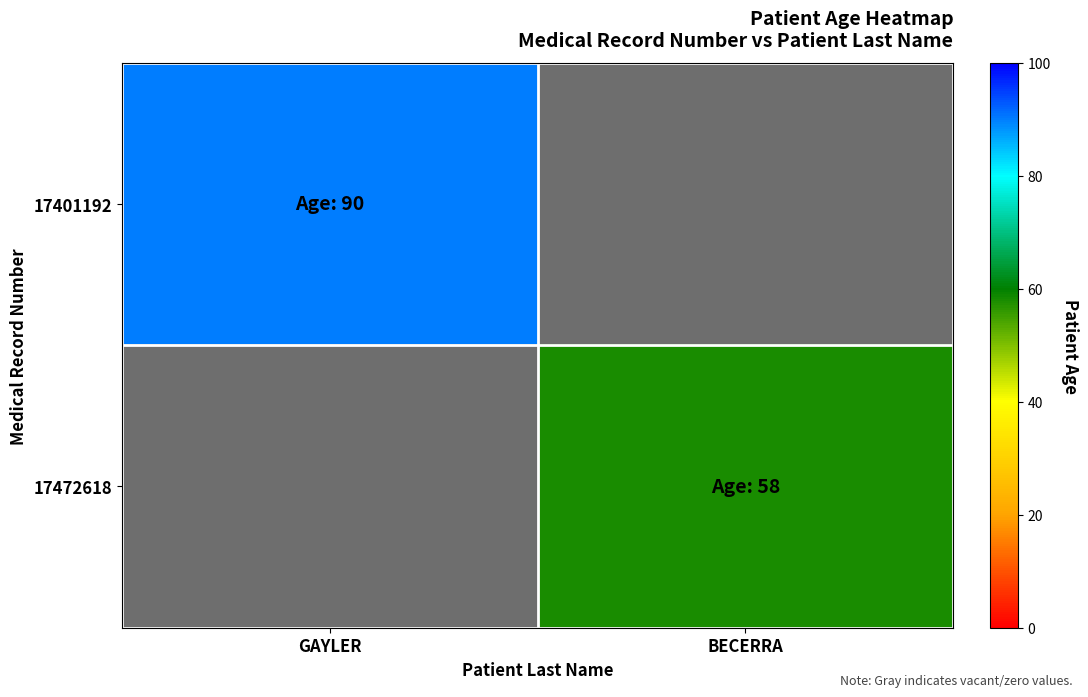

Is the value of 17401192 at GAYLER greater than the value of 17472618 at BECERRA?

Yes